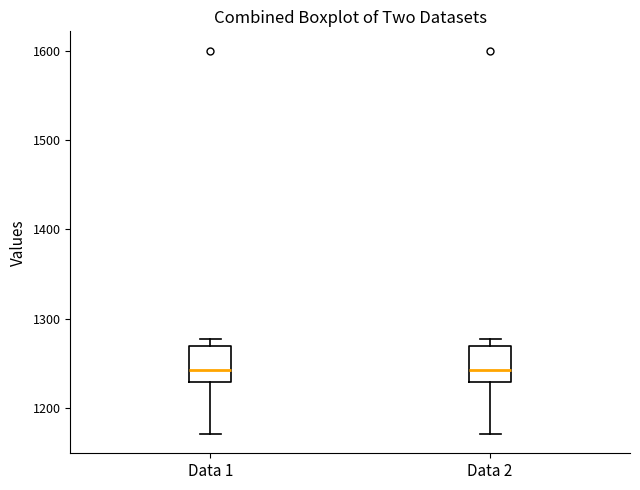

Where does the lower whisker of the box for Data 1 end on the y-axis? The values are not printed on the chart, so give them approximately, as read against the axis.

1170